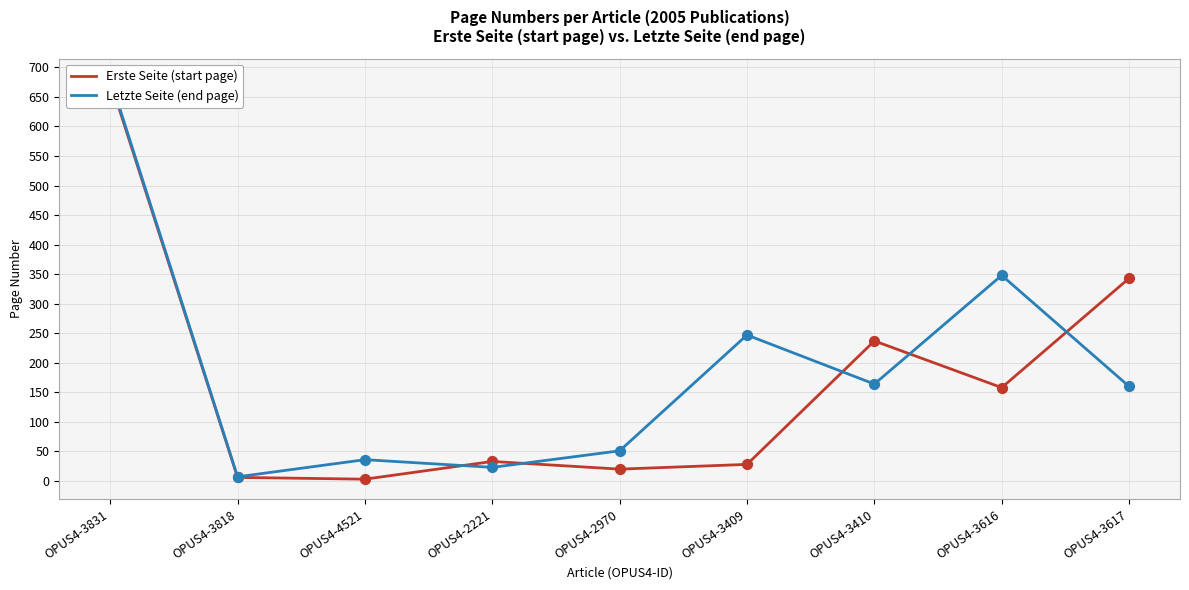

Which series has the widest spread of Y values?

Erste Seite (start page)